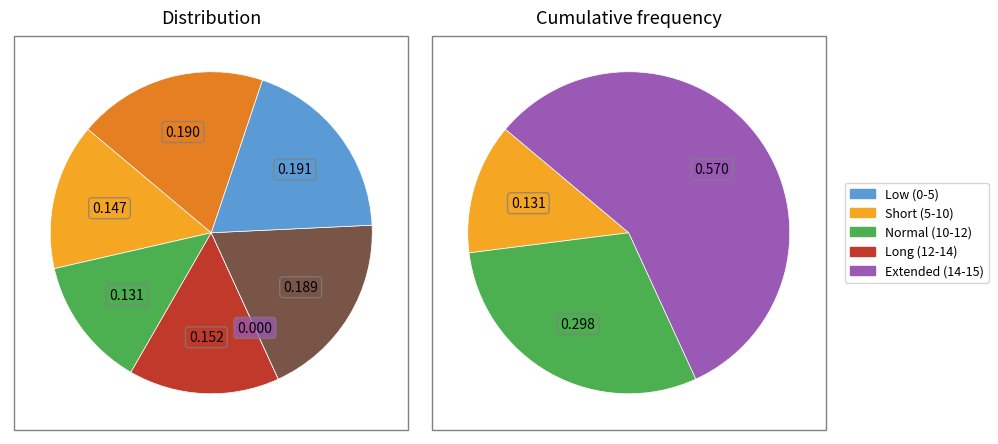

Is it true that Tue is 1% of the pie?

False